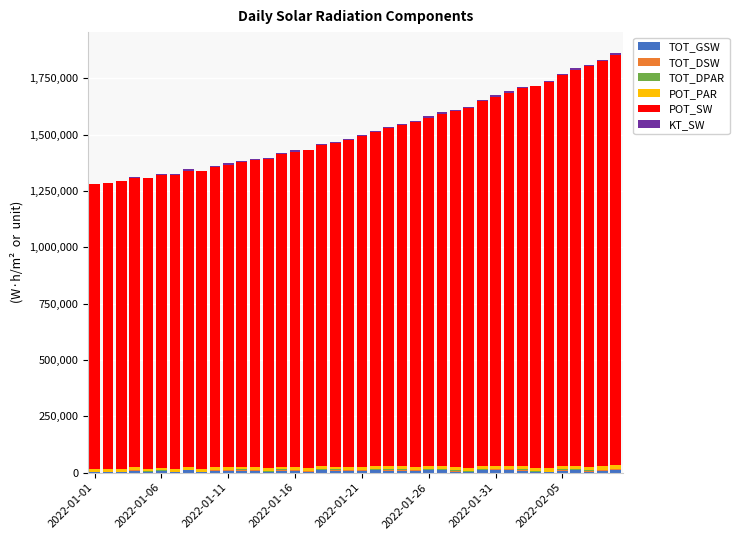

Where does the TOT_GSW series first go above 7244?

2022-01-16